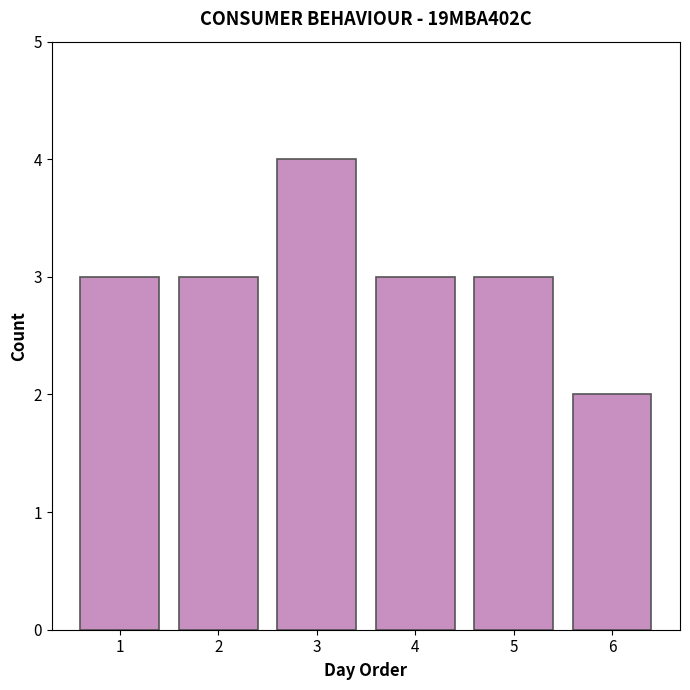

Is it true that the value at 3 is 4?

True